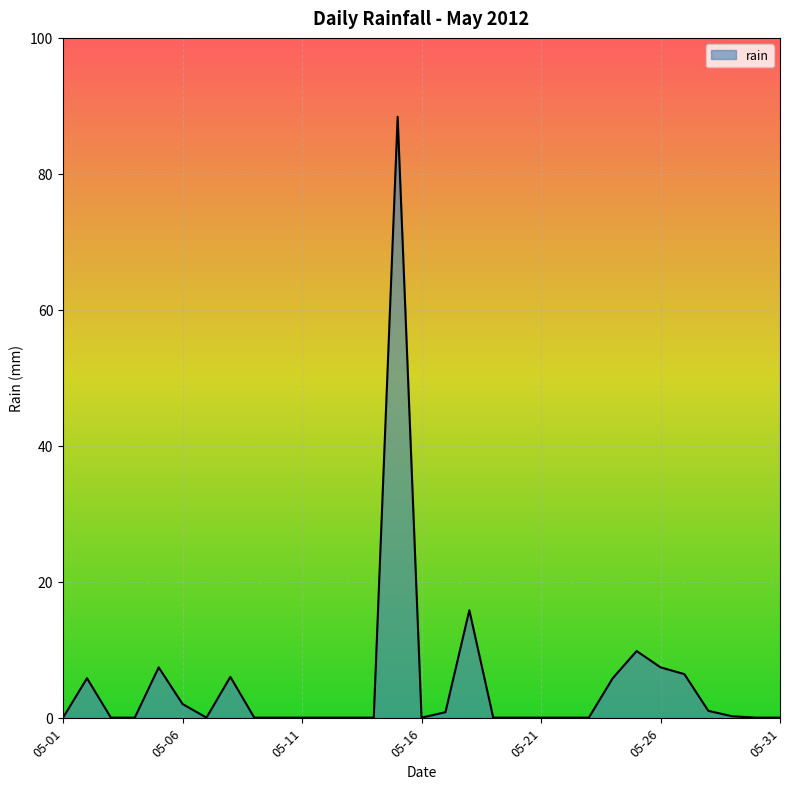

What is the greatest value displayed?

88.4